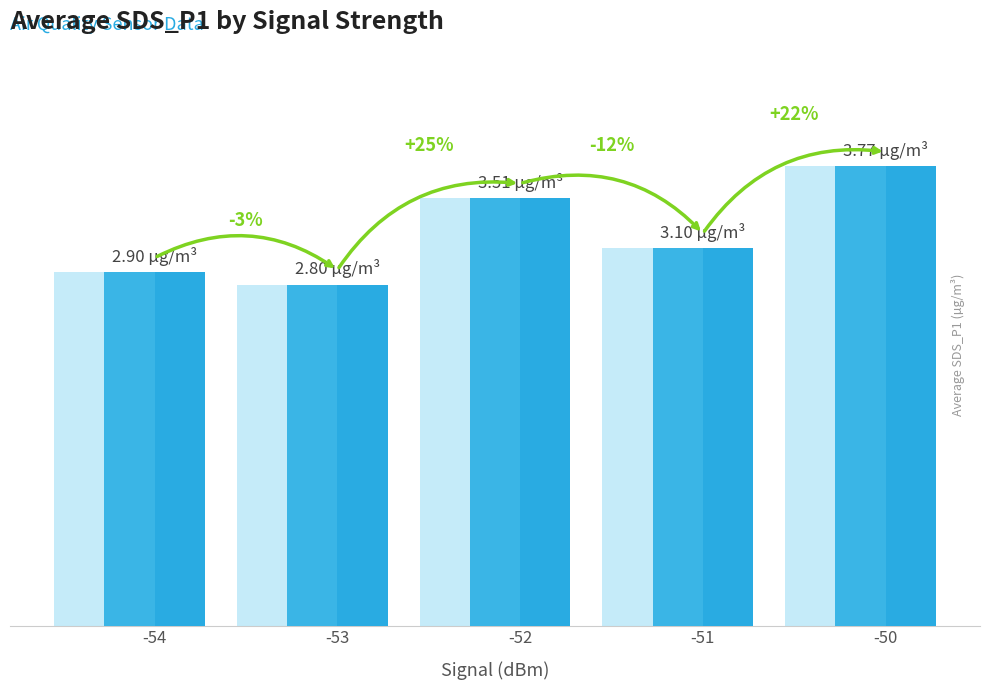

At which label is the value closest to 3?

-54